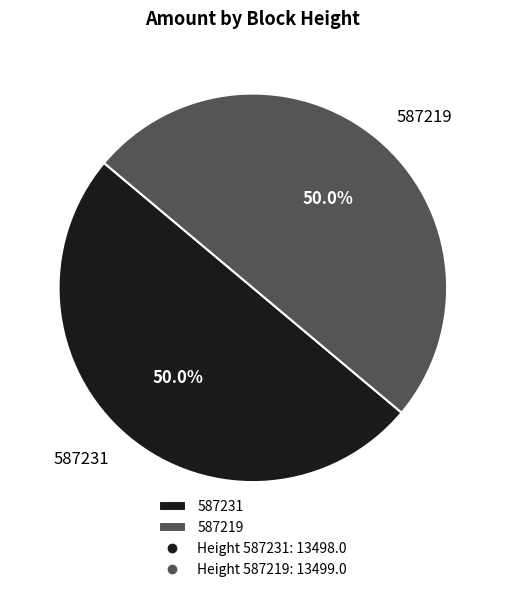

Approximately how many times larger is the value at 587219 compared to 587231?

1.0